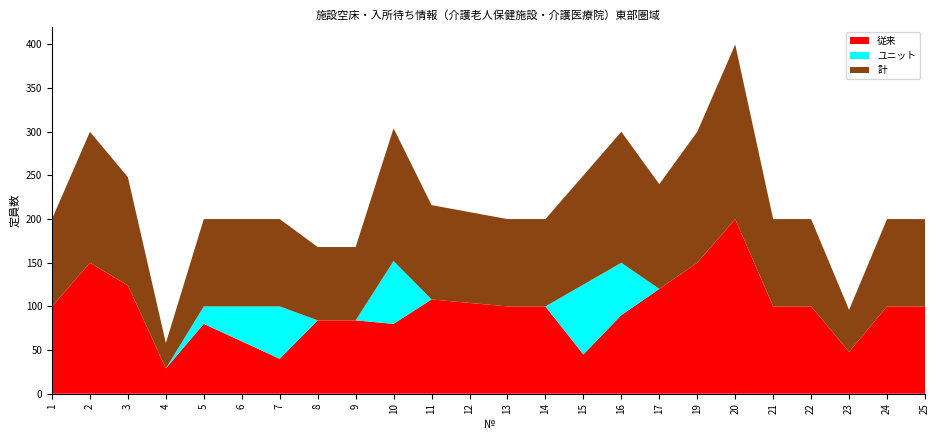

Reading left to right, list all the values displayed in this chart.

従来: 100	150	124	29	80	60	40	84	84	80	108	104	100	100	45	90	120	150	200	100	100	48	100	100
ユニット: 0	0	0	0	20	40	60	0	0	72	0	0	0	0	80	60	0	0	0	0	0	0	0	0
計: 100	150	124	29	100	100	100	84	84	152	108	104	100	100	125	150	120	150	200	100	100	48	100	100